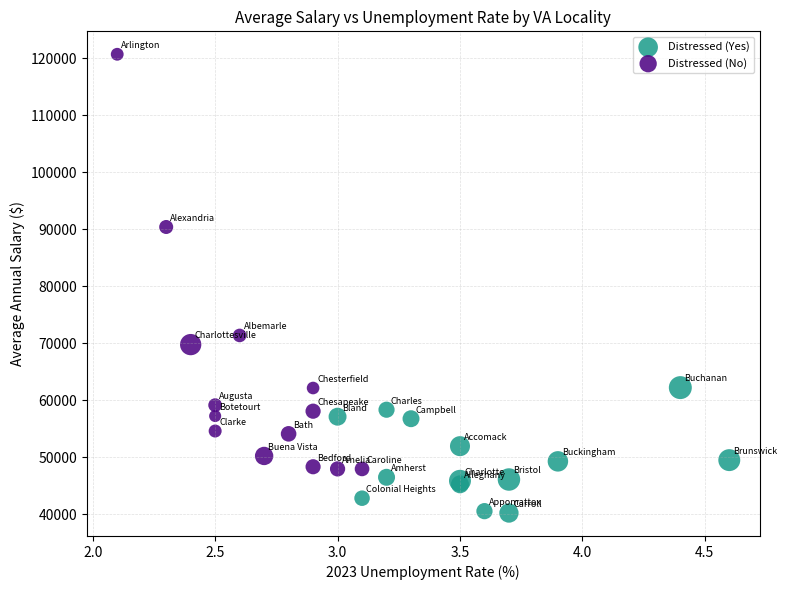

Which series reaches the minimum Y coordinate?

Distressed (Yes)